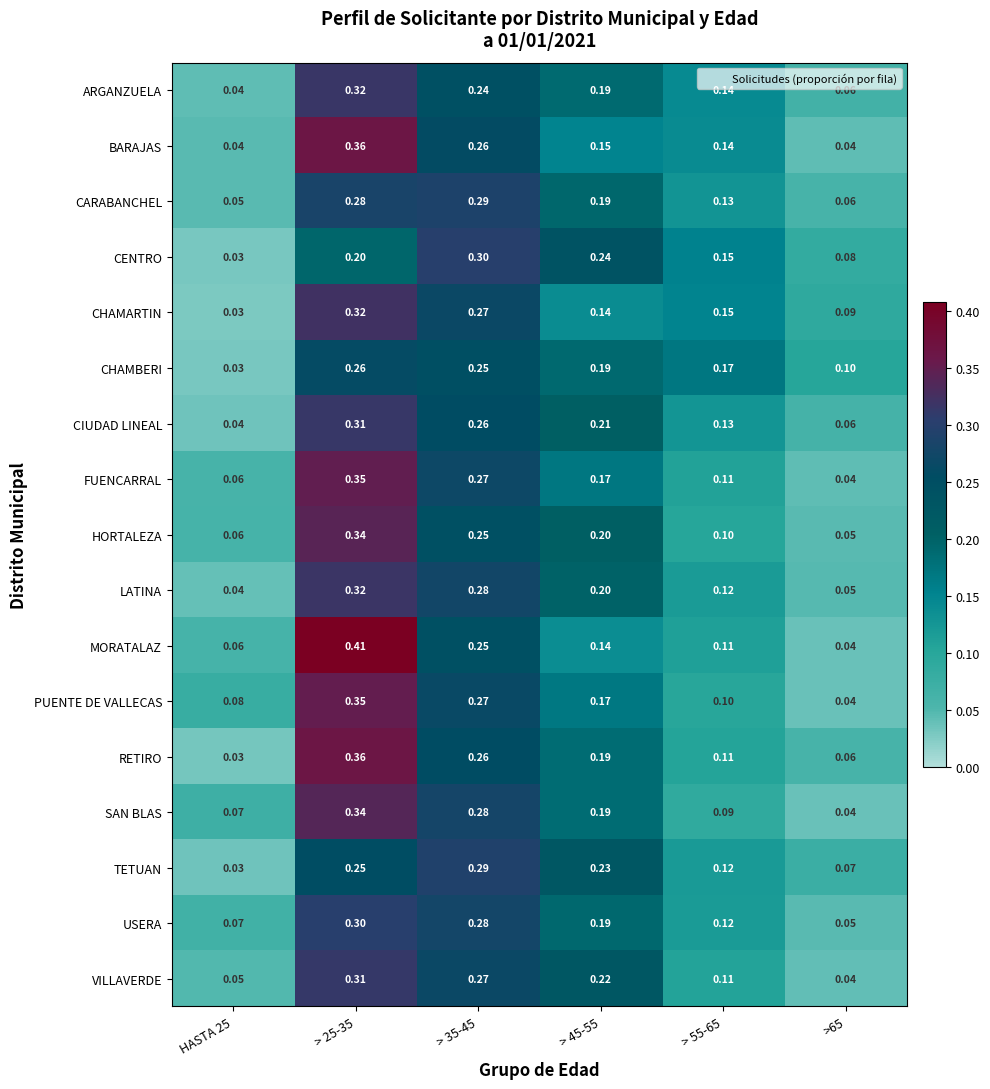

Is the value of ARGANZUELA at > 45-55 greater than the value of PUENTE DE VALLECAS at > 45-55?

Yes